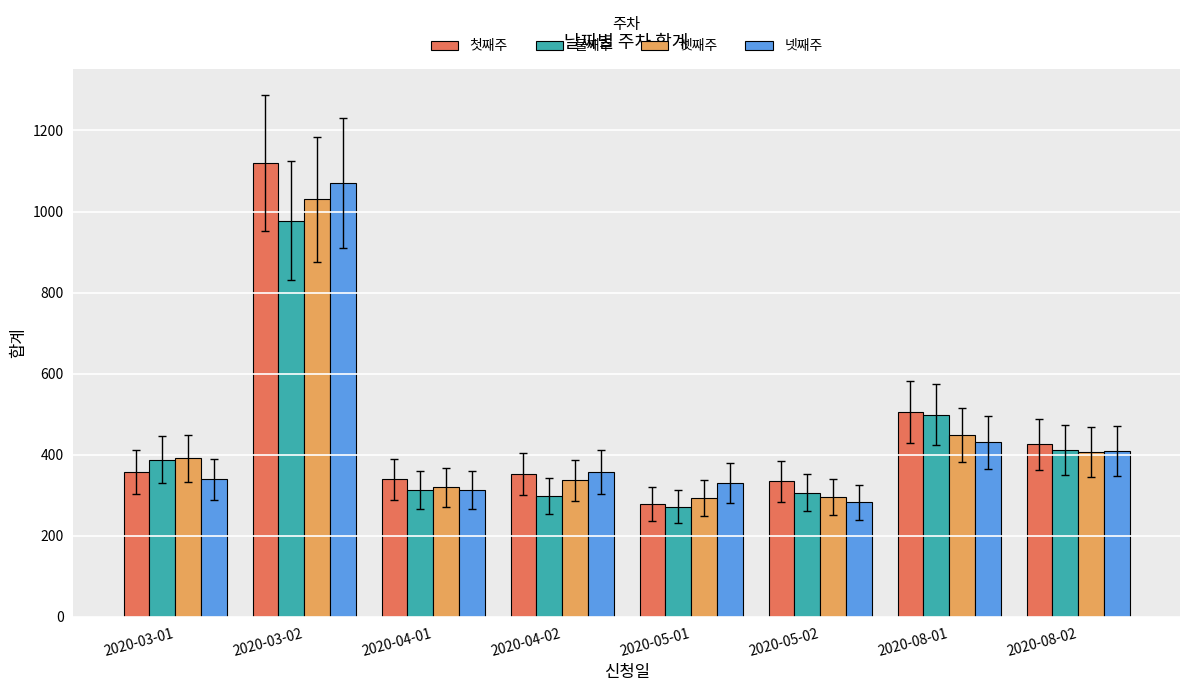

At which label does 첫째주 reach its peak?

2020-03-02